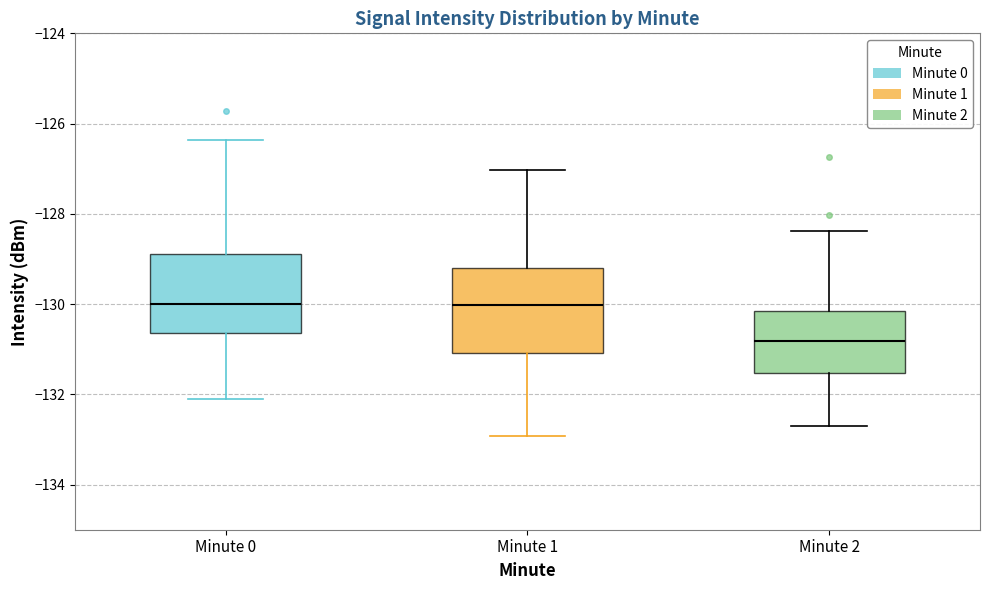

Reading left to right, read every box against the y-axis: the position of its median line, the range the box covers, and the ends of its whiskers. The values are not printed on the chart, so give them approximately, as read against the axis.

Minute 0: median -130.0, box -130.6 to -128.8, whiskers -132.2 to -126.4
Minute 1: median -130.0, box -131.0 to -129.2, whiskers -133.0 to -127.0
Minute 2: median -130.8, box -131.6 to -130.2, whiskers -132.8 to -128.4